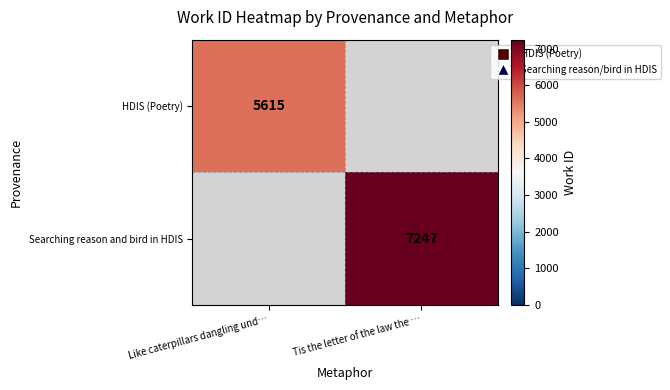

The value of HDIS (Poetry) at Like caterpillars dangling und… is 5615. True or false?

True